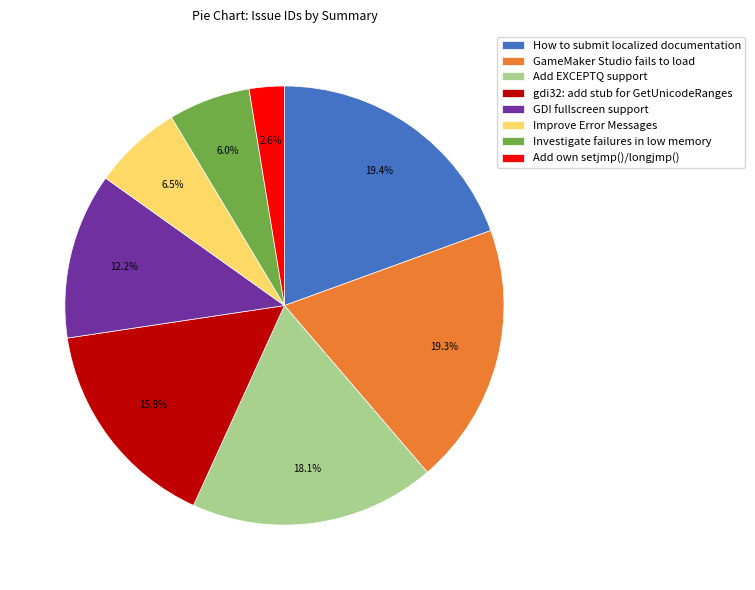

How much of the chart is everything except gdi32: add stub for GetUnicodeRanges?

84.2%